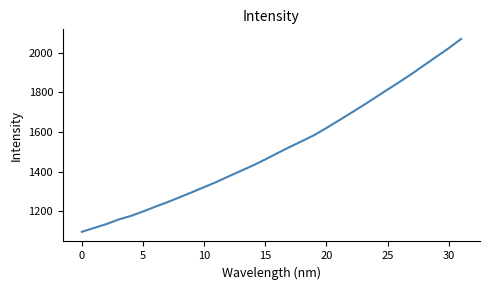

What is the maximum value shown in the chart?

2069.4